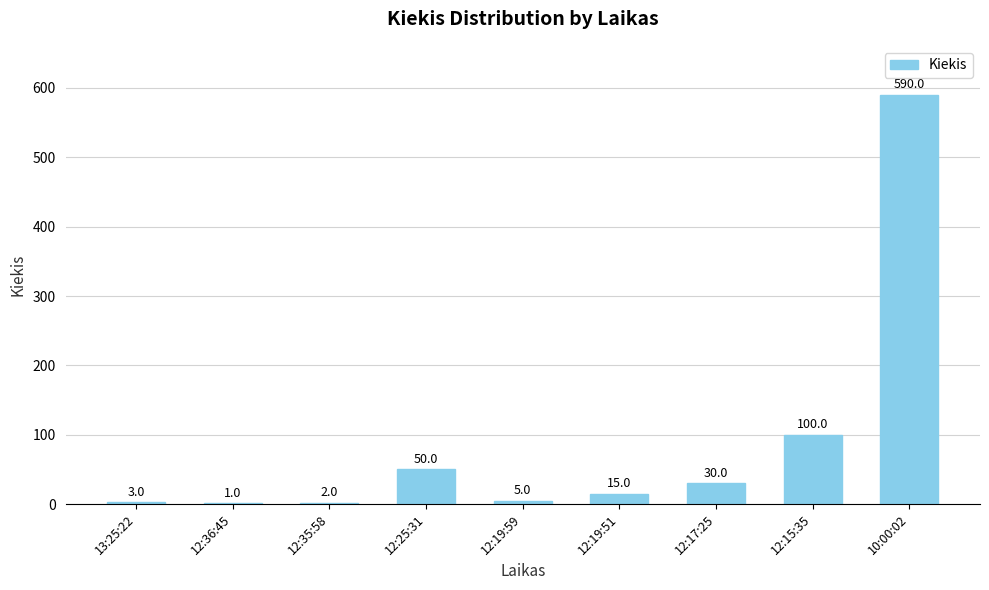

What is the maximum value shown in the chart?

590